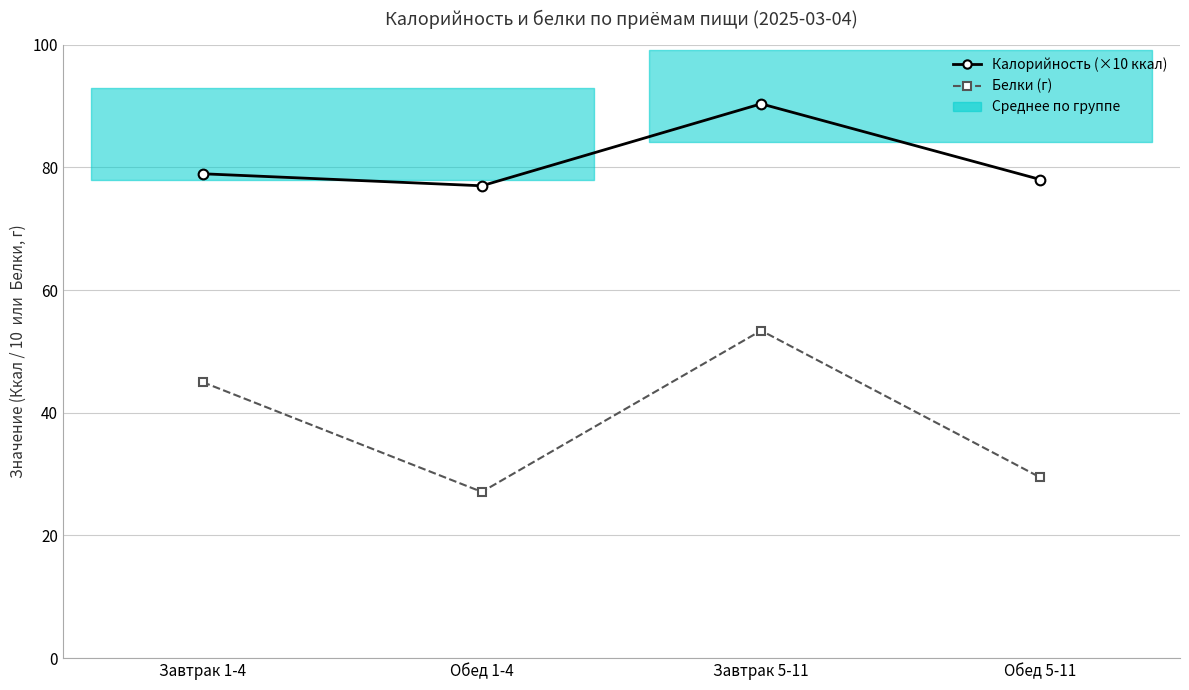

Which series has the largest total across all categories?

Калорийность (×10 ккал)